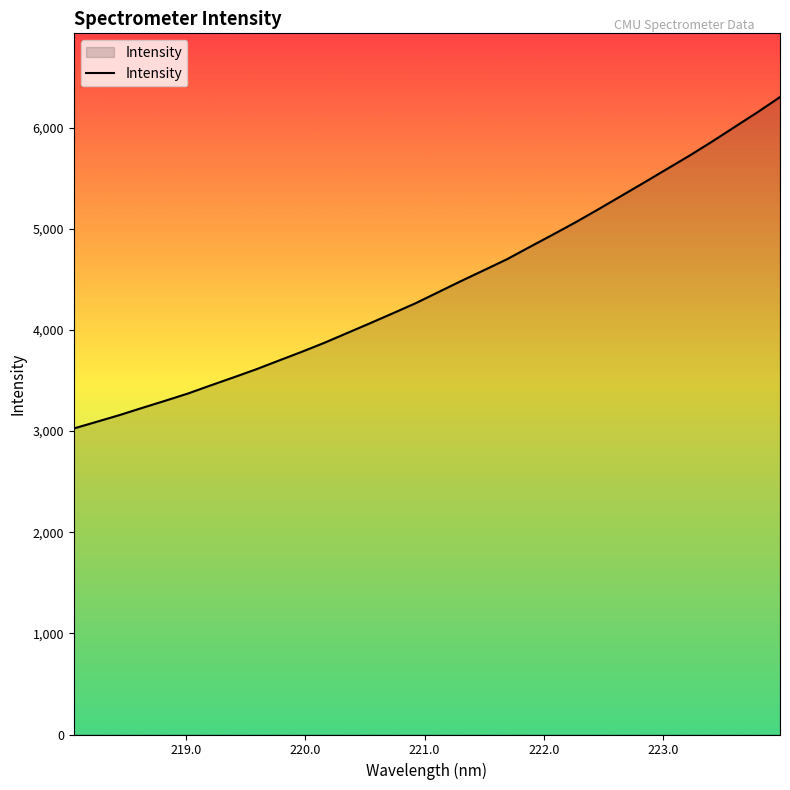

What is the smallest value displayed?

3025.8